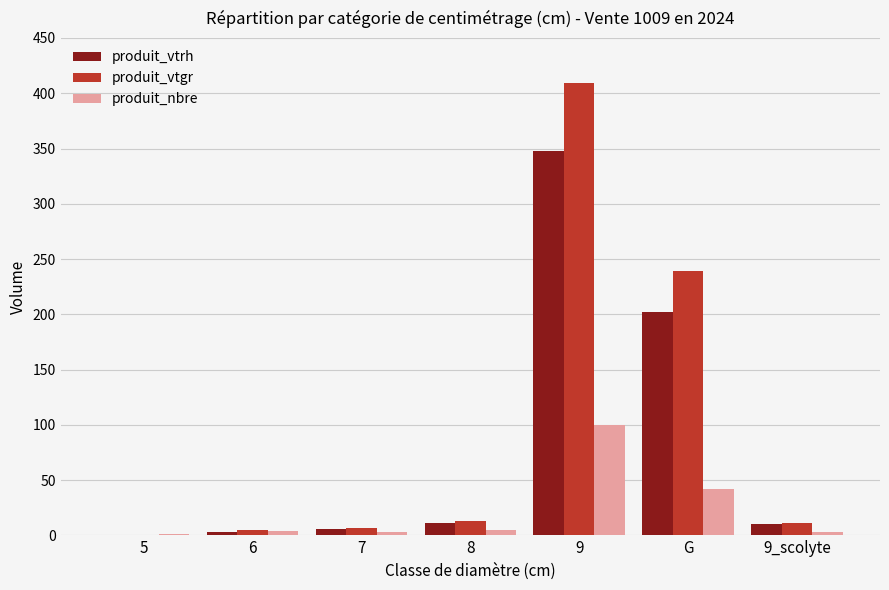

Between 8 and 9, which series saw the biggest shift?

produit_vtgr